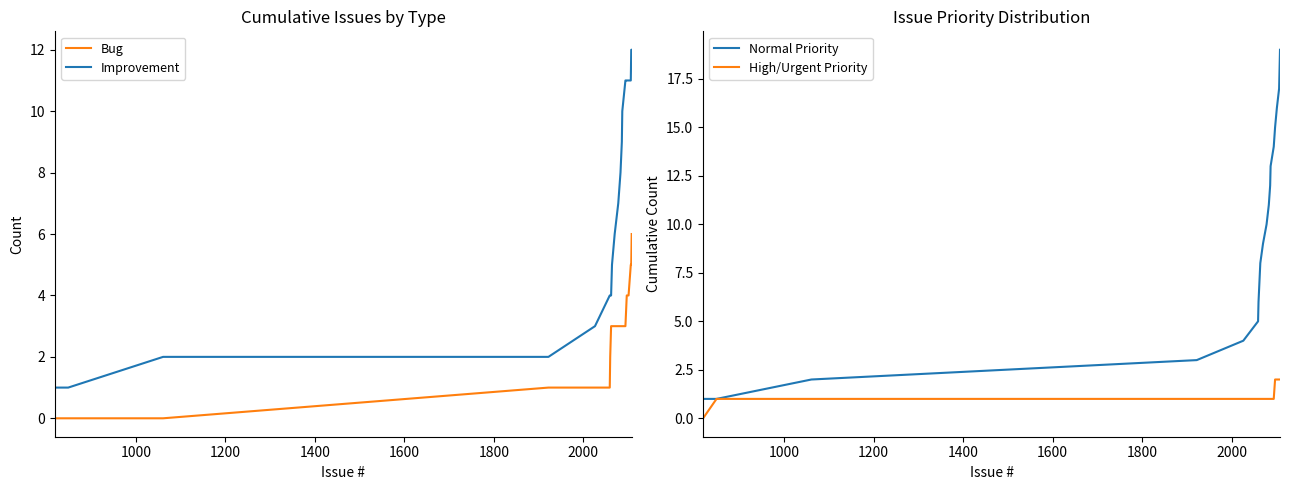

True or false: Bug and Improvement intersect in this chart.

False